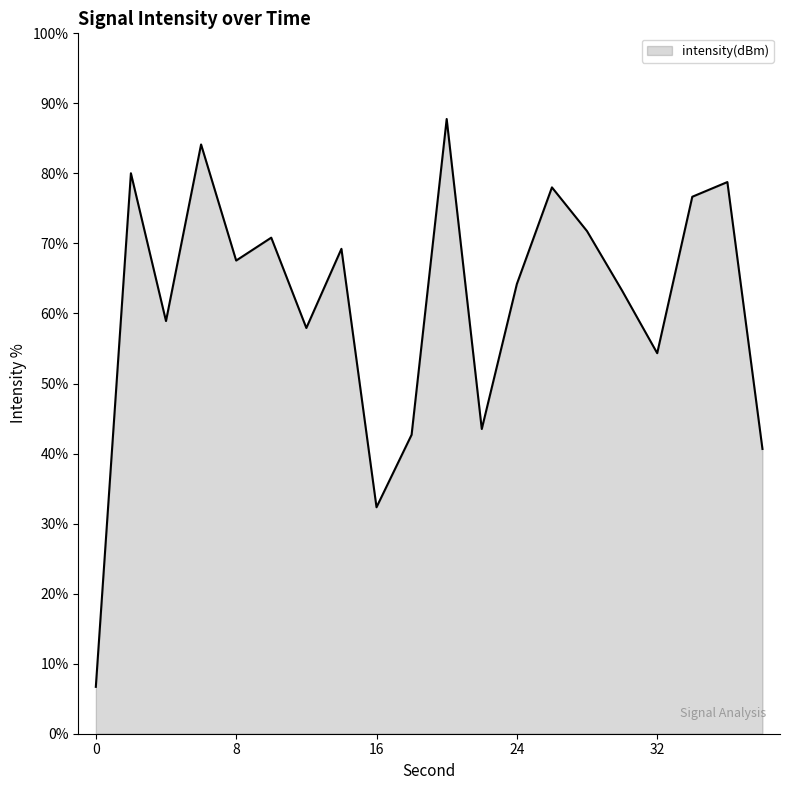

How many distinct data groups are displayed?

1